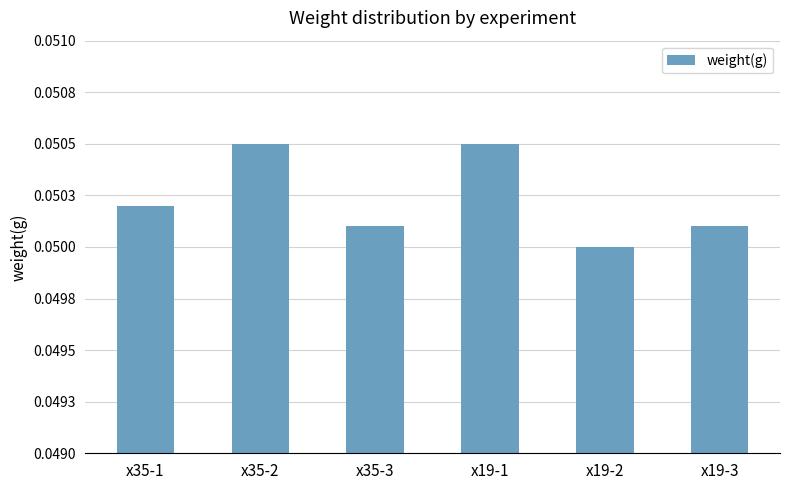

The chart shows a value of 0.1 at x19-2. True or false?

True